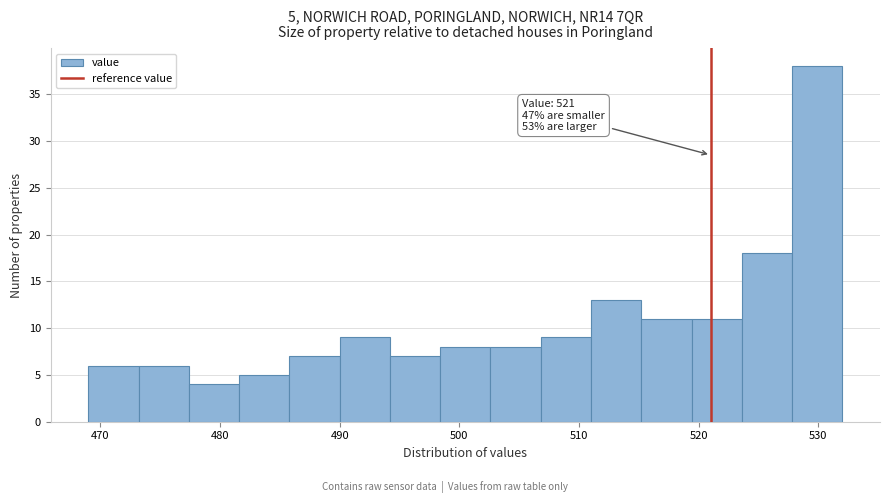

Which range on the x-axis has the tallest bar?

527.8 to 532.0